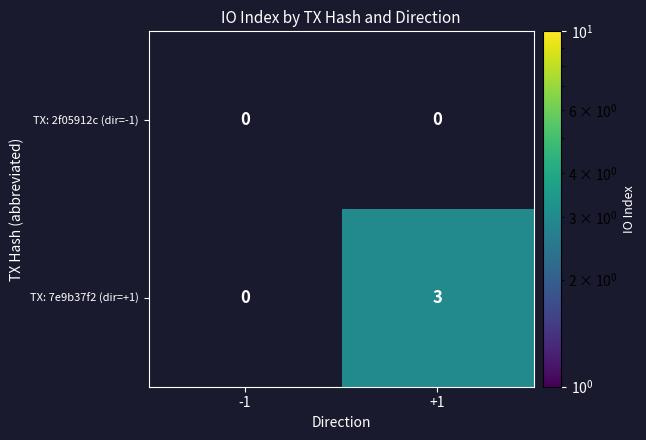

The value of TX: 7e9b37f2 (dir=+1) at +1 is 1. True or false?

False